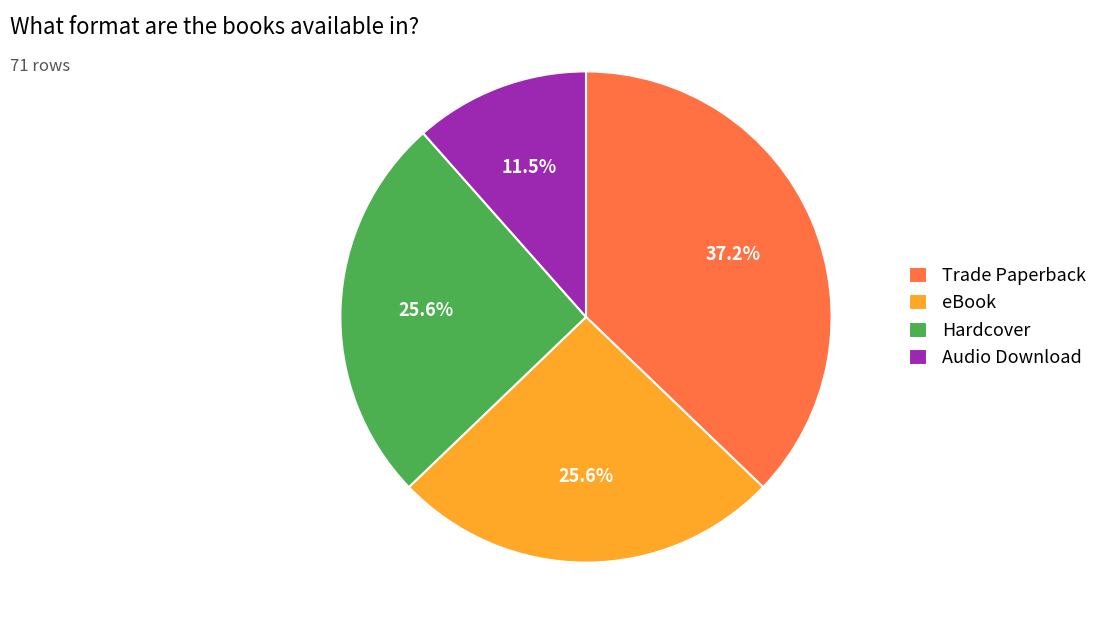

Count the number of slices in the pie.

4